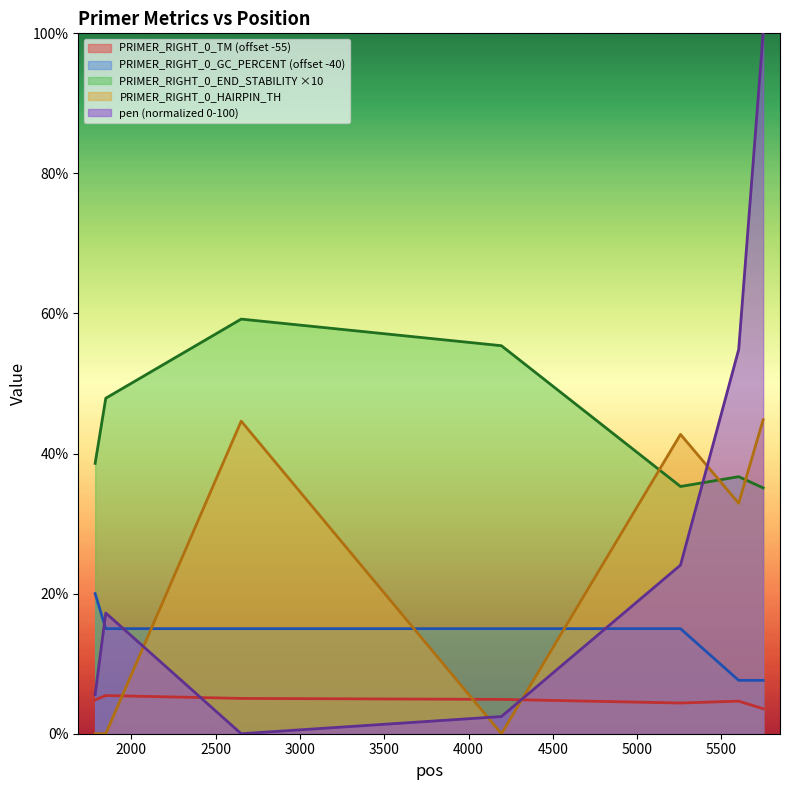

What is the value of the PRIMER_RIGHT_0_TM point at the 6th from the left?

4.6